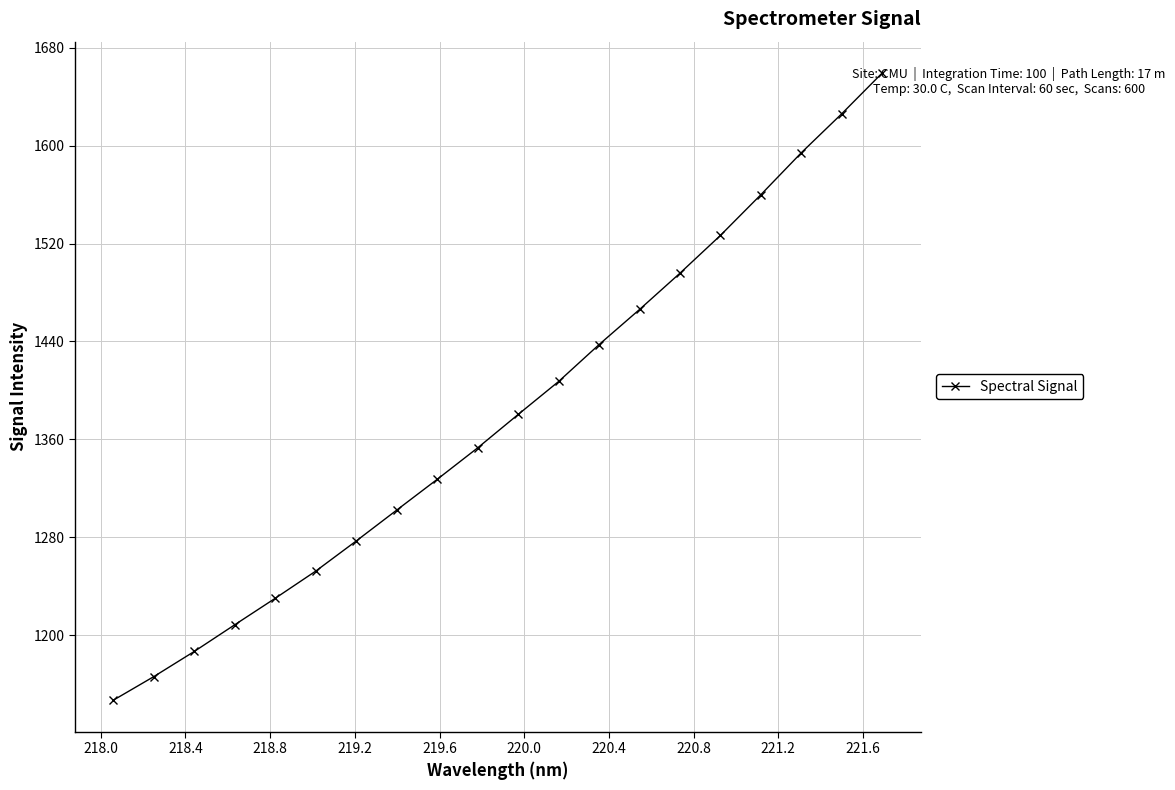

What is the average value?

1380.2